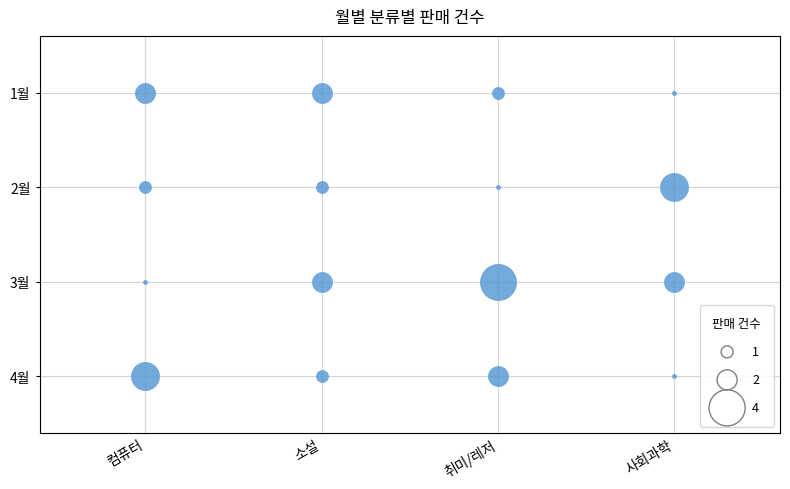

Which series reaches the maximum Y coordinate?

취미/레저